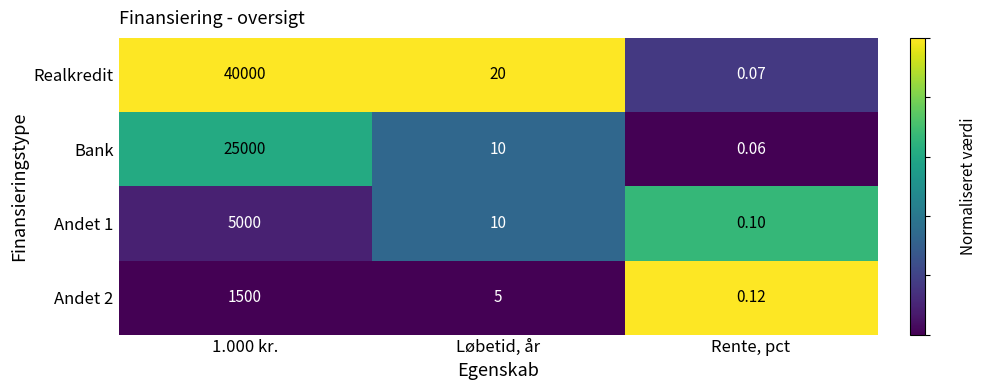

Which series has the widest spread of values?

Realkredit